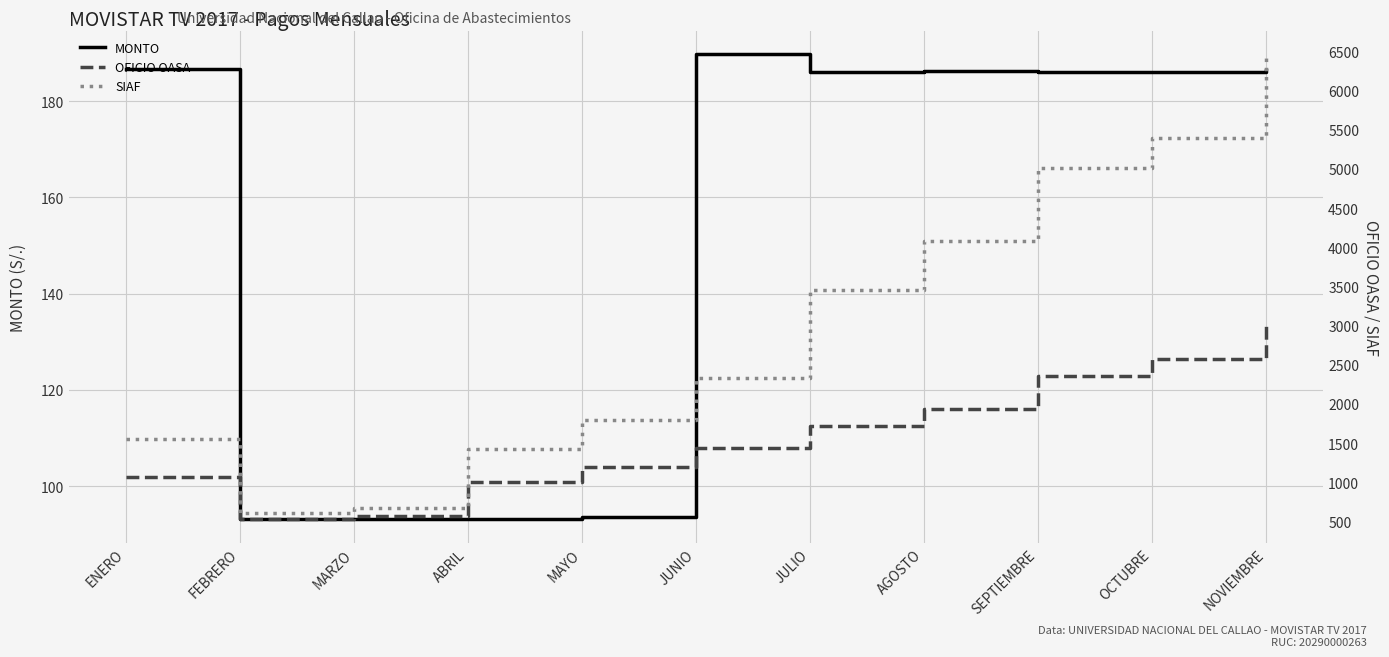

In SIAF, how many points are lower than both neighbors (excluding endpoints)?

1